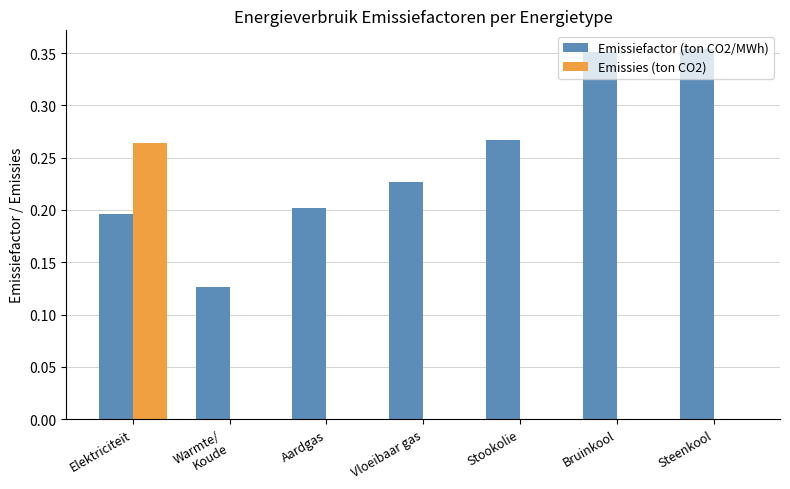

Is it true that Emissiefactor (ton CO2/MWh) equals 0.2 at Elektriciteit?

True